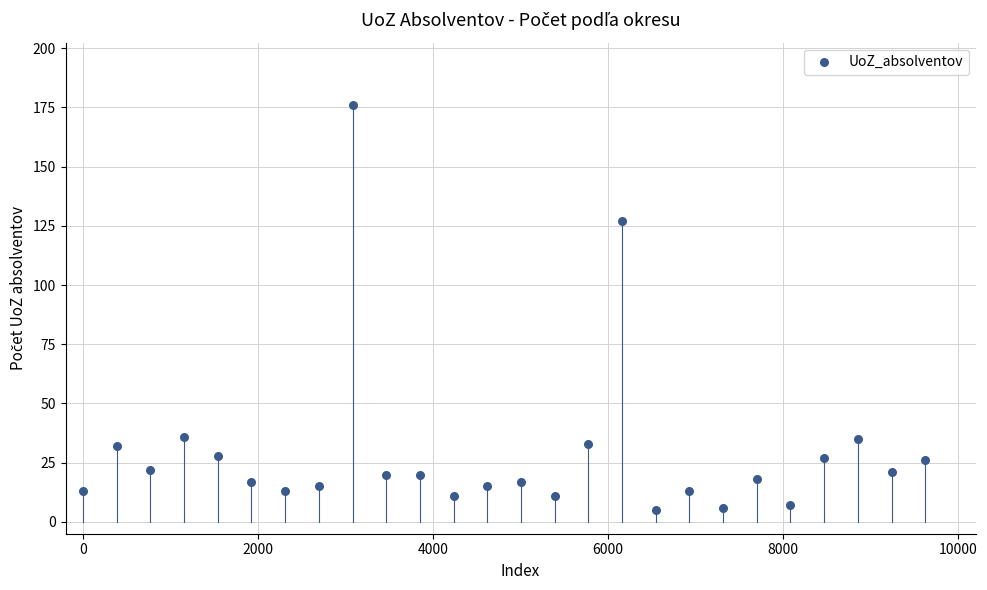

What Y value in the scatter plot is closest to 90?

127